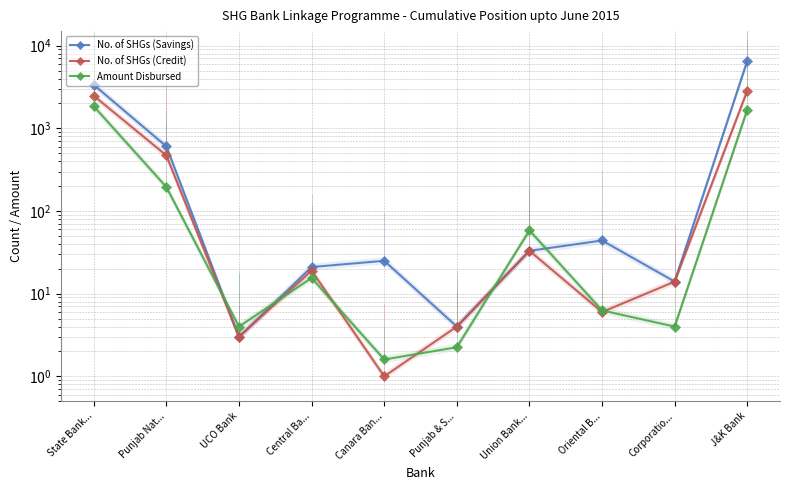

Which series has the widest spread of values?

No. of SHGs (Savings)